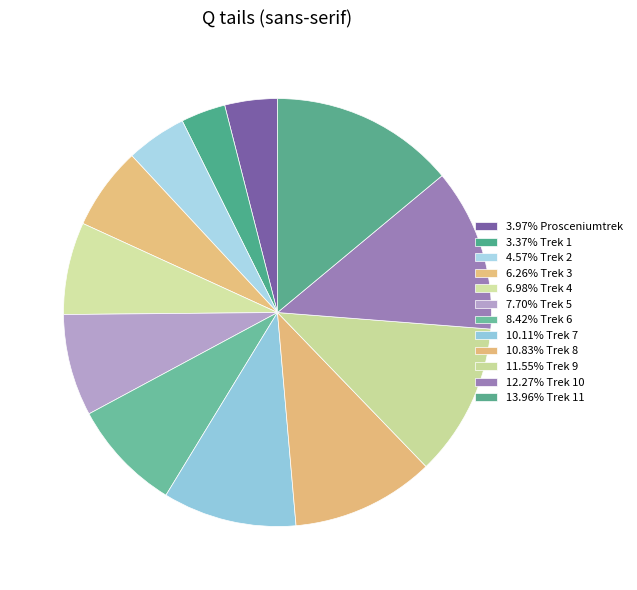

Which slice is the largest?

Trek 11